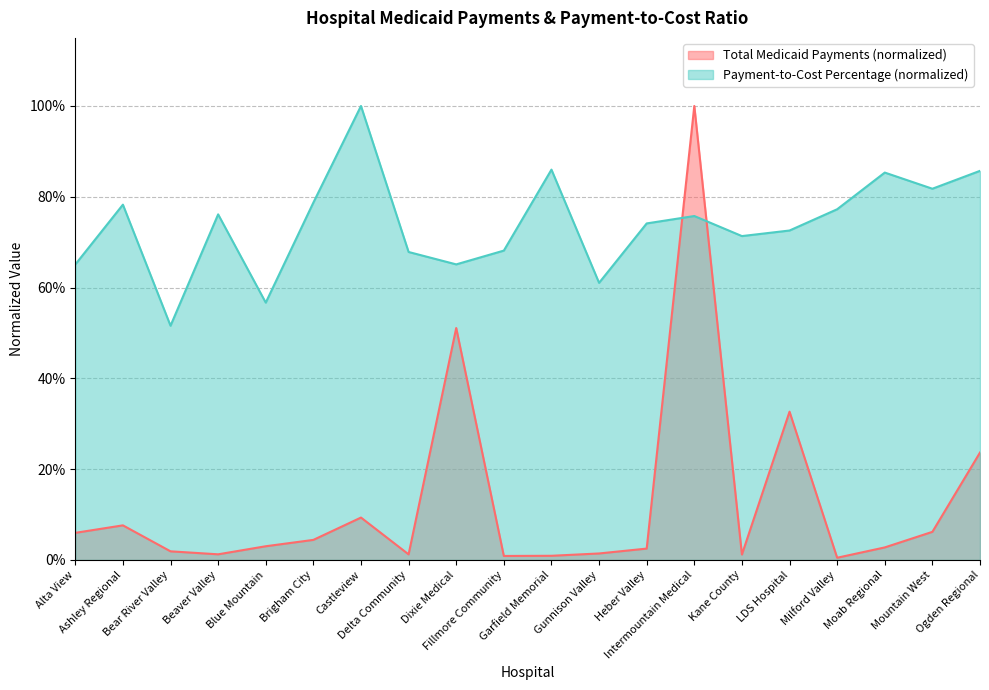

What is the lowest value of the Payment-to-Cost Percentage series?

0.5